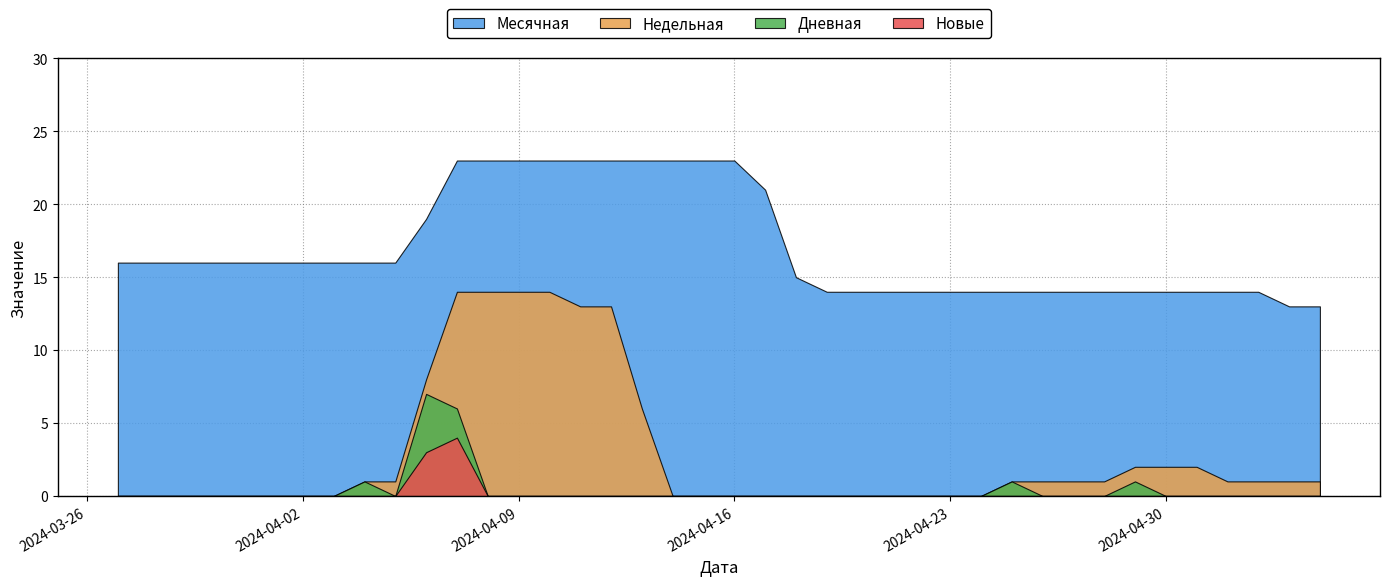

Does the chart have visible grid lines?

Yes